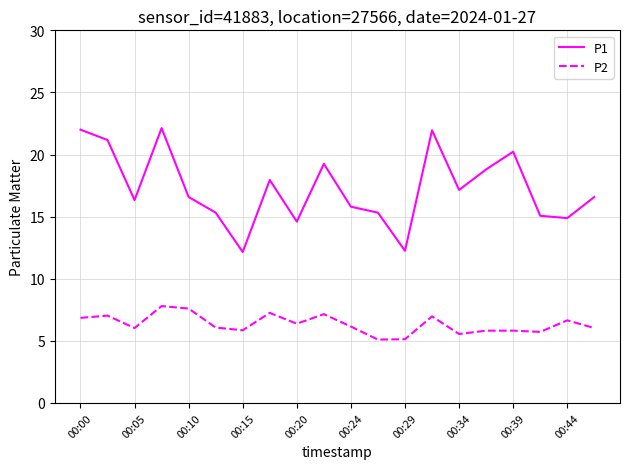

True or false: P1 and P2 cross at least once.

False